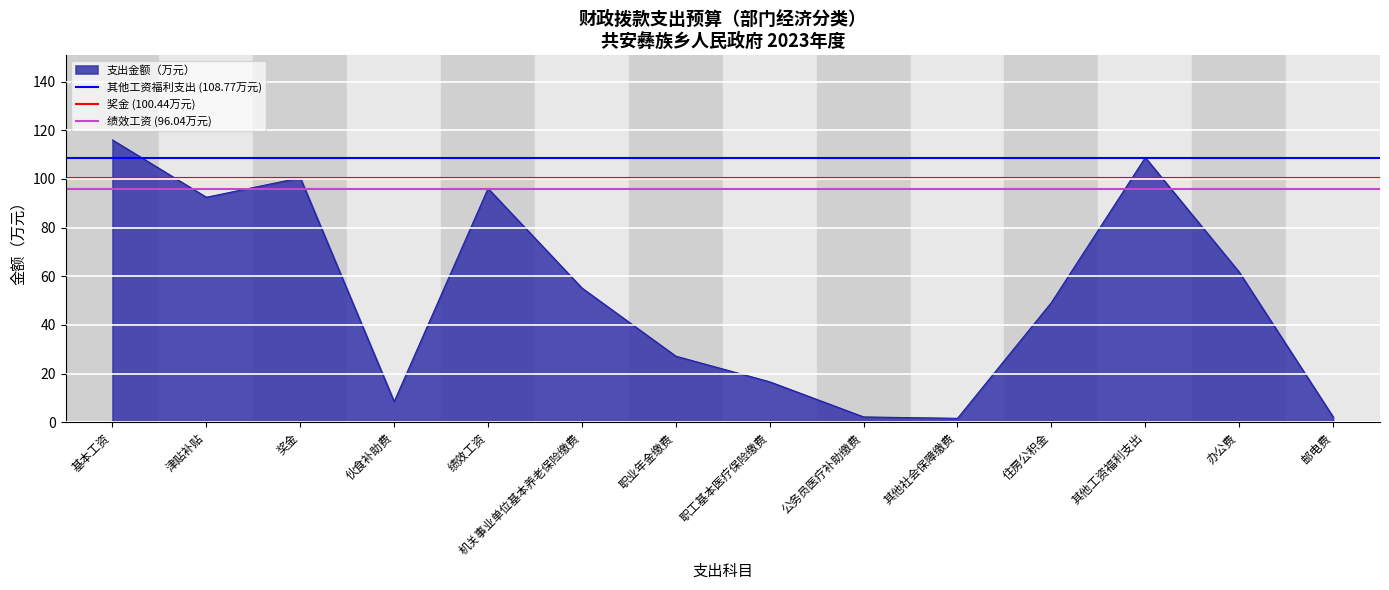

Is it true that 支出金额（万元） equals 55.1 at 机关事业单位基本养老保险缴费?

True